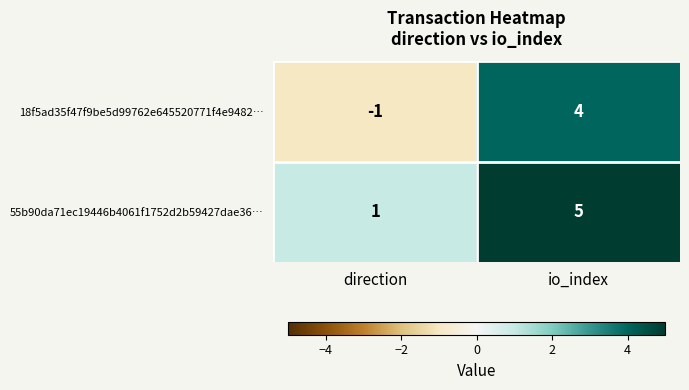

What is the sum of all 55b90da71ec19446b4061f1752d2b59427dae36… values?

6